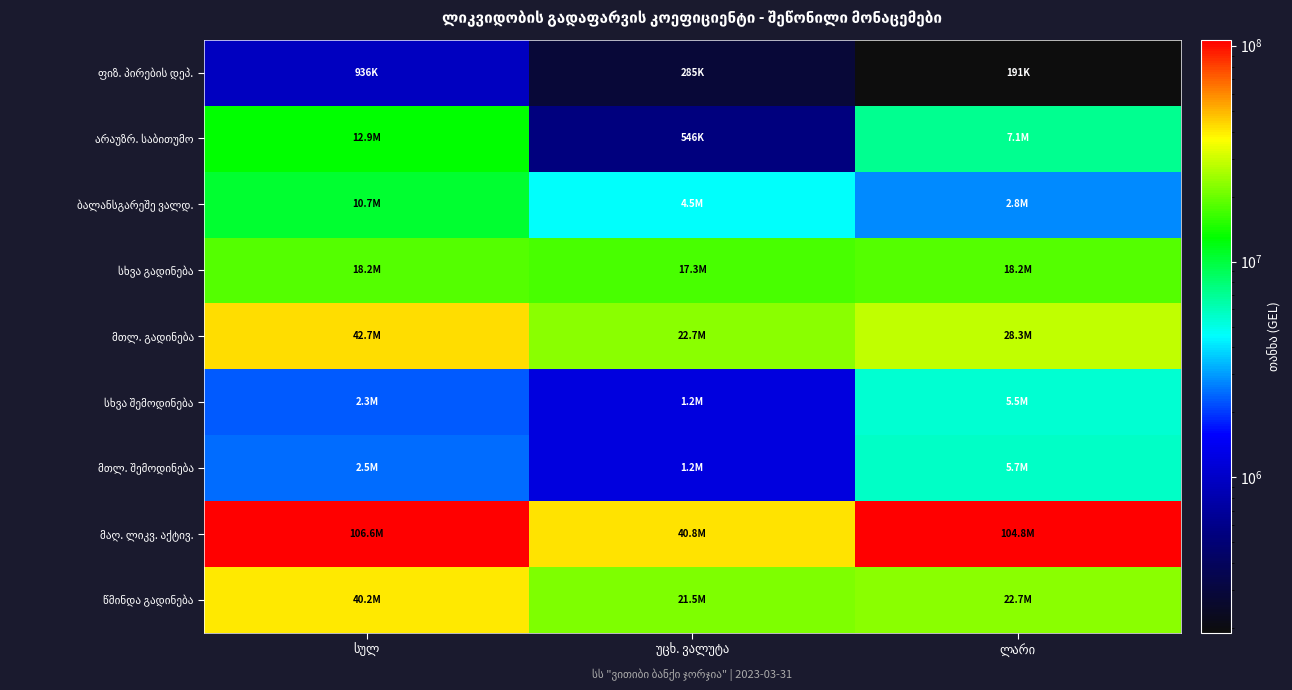

What is the greatest value displayed?

106583969.9